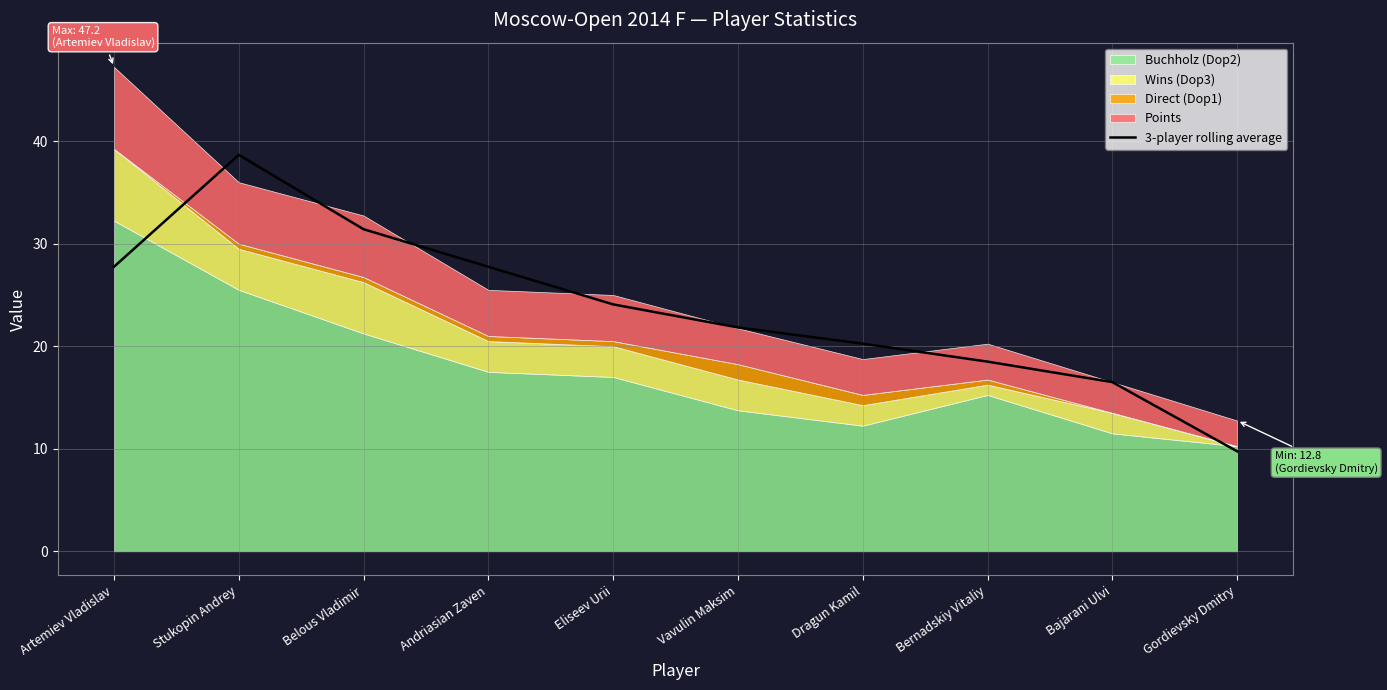

At which label is the value closest to 24?

Eliseev Urii